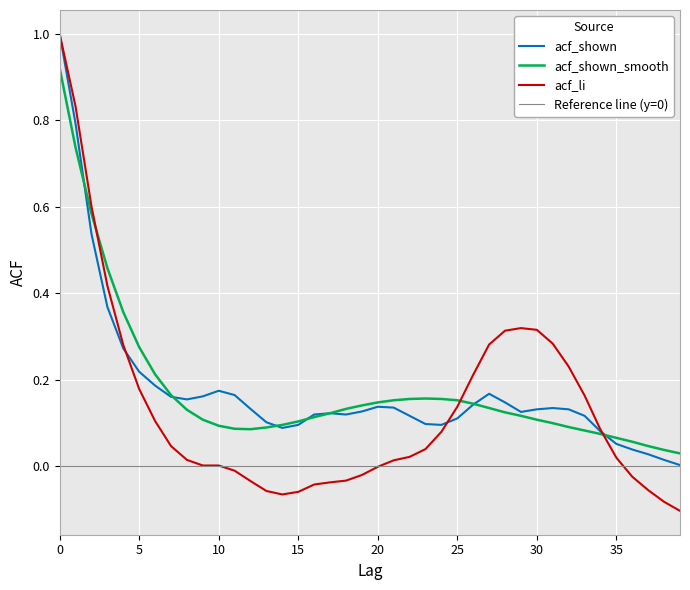

Reading right to left, list all the values displayed in this chart.

acf_li: 39=-0.1	38=-0.1	37=-0.1	36=-0.0	35=0.0	34=0.1	33=0.2	32=0.2	31=0.3	30=0.3	29=0.3	28=0.3	27=0.3	26=0.2	25=0.1	24=0.1	23=0.0	22=0.0	21=0.0	20=-0.0	19=-0.0	18=-0.0	17=-0.0	16=-0.0	15=-0.1	14=-0.1	13=-0.1	12=-0.0	11=-0.0	10=0.0	9=0.0	8=0.0	7=0.0	6=0.1	5=0.2	4=0.3	3=0.4	2=0.6	1=0.8	0=1.0
acf_shown: 39=0.0	38=0.0	37=0.0	36=0.0	35=0.1	34=0.1	33=0.1	32=0.1	31=0.1	30=0.1	29=0.1	28=0.1	27=0.2	26=0.1	25=0.1	24=0.1	23=0.1	22=0.1	21=0.1	20=0.1	19=0.1	18=0.1	17=0.1	16=0.1	15=0.1	14=0.1	13=0.1	12=0.1	11=0.2	10=0.2	9=0.2	8=0.2	7=0.2	6=0.2	5=0.2	4=0.3	3=0.4	2=0.5	1=0.8	0=1.0
acf_shown_smooth: 39=0.0	38=0.0	37=0.0	36=0.1	35=0.1	34=0.1	33=0.1	32=0.1	31=0.1	30=0.1	29=0.1	28=0.1	27=0.1	26=0.1	25=0.2	24=0.2	23=0.2	22=0.2	21=0.2	20=0.1	19=0.1	18=0.1	17=0.1	16=0.1	15=0.1	14=0.1	13=0.1	12=0.1	11=0.1	10=0.1	9=0.1	8=0.1	7=0.2	6=0.2	5=0.3	4=0.4	3=0.5	2=0.6	1=0.7	0=0.9